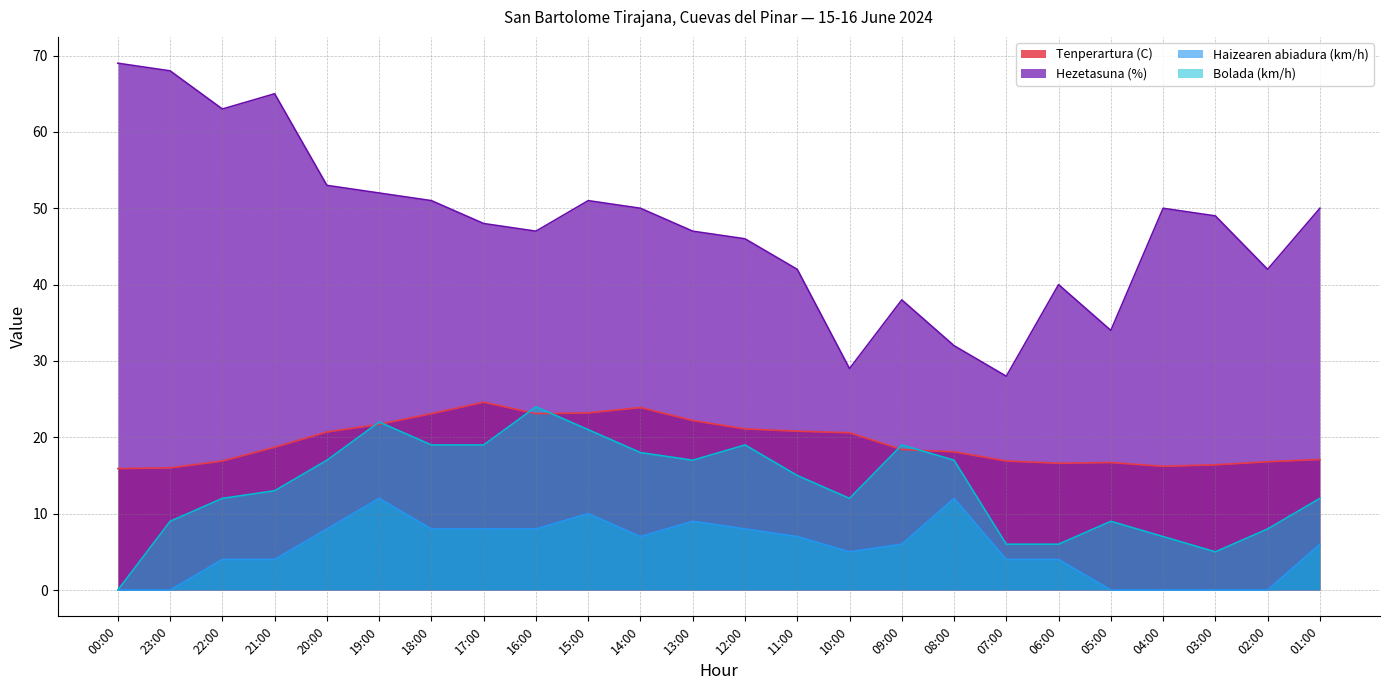

Reading right to left, transcribe all the data shown in this chart.

Tenperartura (C): 17.1	16.8	16.4	16.2	16.7	16.6	16.9	18.1	18.4	20.6	20.8	21.1	22.2	23.9	23.2	23.1	24.6	23.1	21.7	20.7	18.7	16.9	16.0	15.9
Hezetasuna (%): 50.0	42.0	49.0	50.0	34.0	40.0	28.0	32.0	38.0	29.0	42.0	46.0	47.0	50.0	51.0	47.0	48.0	51.0	52.0	53.0	65.0	63.0	68.0	69.0
Haizearen abiadura (km/h): 6.0	0.0	0.0	0.0	0.0	4.0	4.0	12.0	6.0	5.0	7.0	8.0	9.0	7.0	10.0	8.0	8.0	8.0	12.0	8.0	4.0	4.0	0.0	0.0
Bolada (km/h): 12.0	8.0	5.0	7.0	9.0	6.0	6.0	17.0	19.0	12.0	15.0	19.0	17.0	18.0	21.0	24.0	19.0	19.0	22.0	17.0	13.0	12.0	9.0	0.0